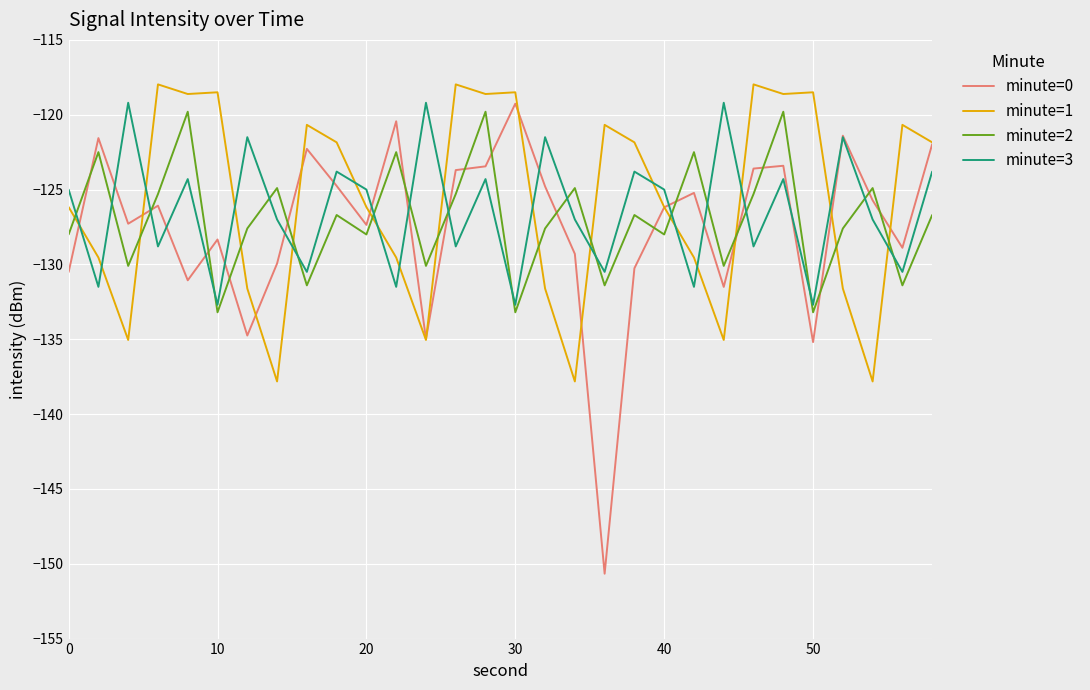

What is the maximum value for minute=2?

-119.8